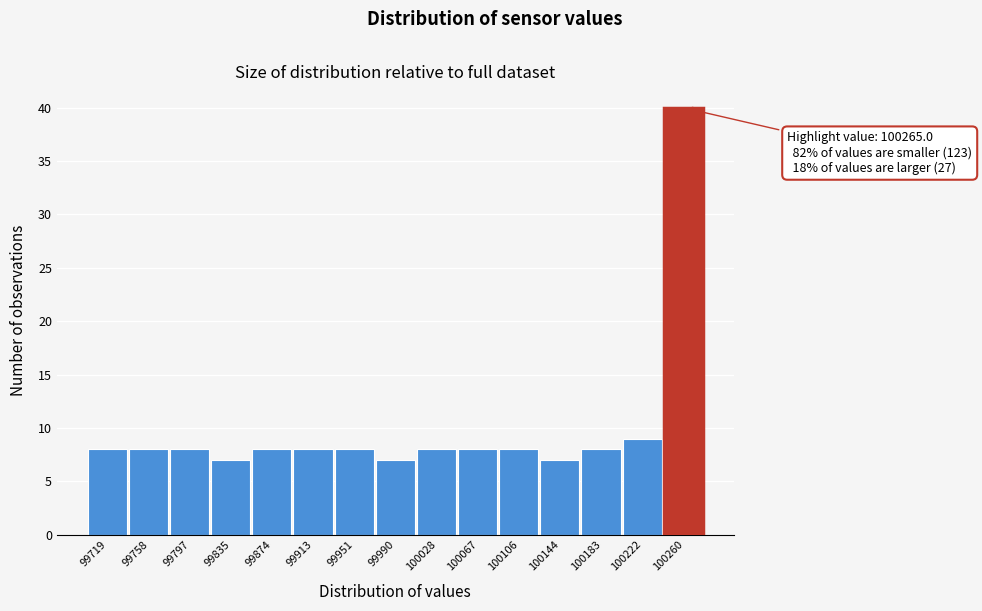

Over which range of the x-axis is the bar tallest?

100240 to 100280